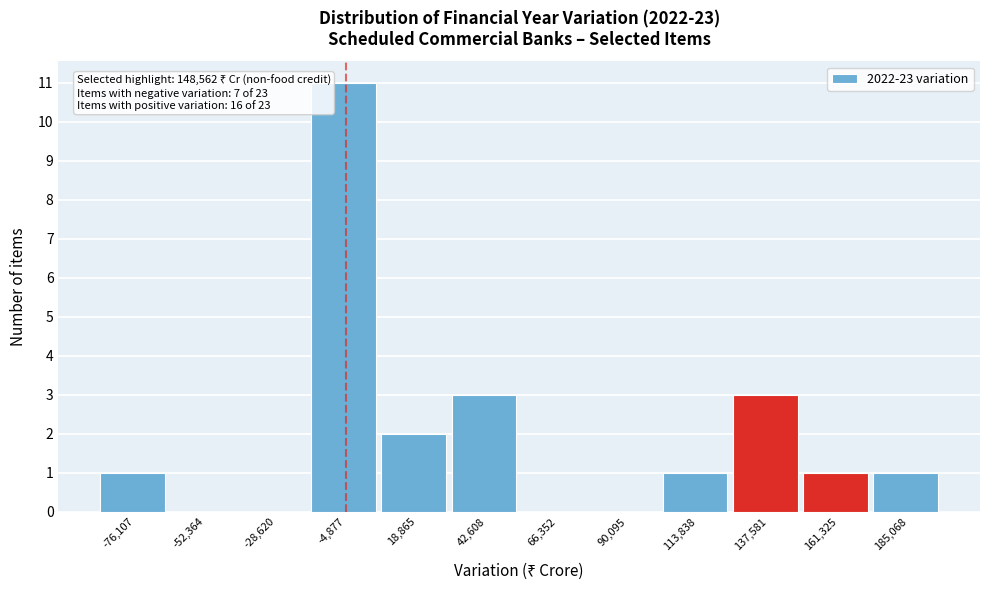

Which range on the x-axis has the tallest bar?

-15000 to 5000